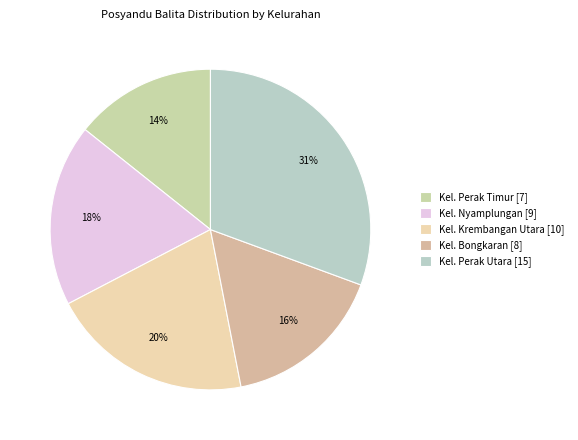

Rank the categories by value from lowest to highest.

Kel. Perak Timur, Kel. Bongkaran, Kel. Nyamplungan, Kel. Krembangan Utara, Kel. Perak Utara